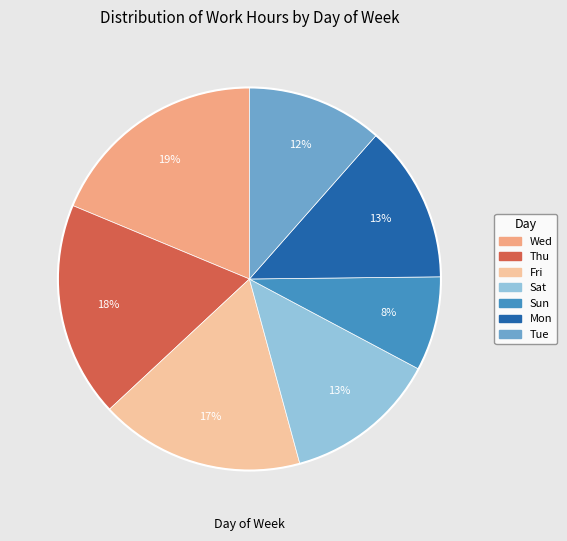

Is there a majority slice in this chart?

No